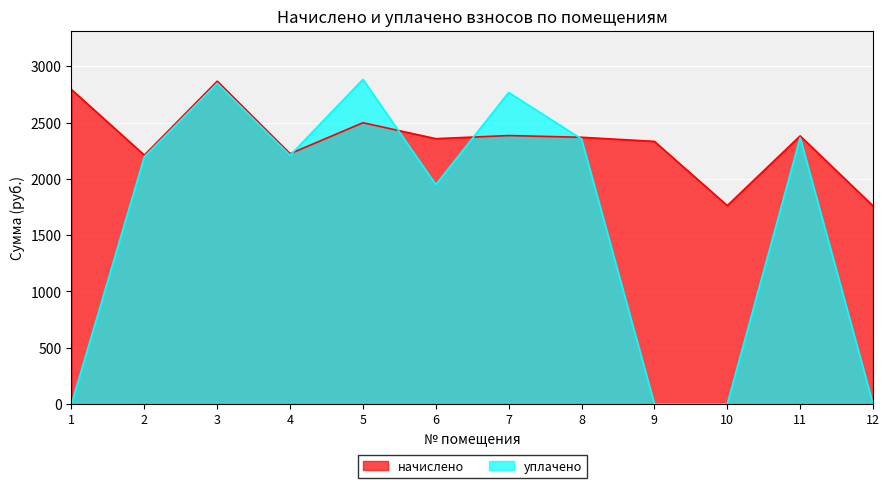

How many values in the уплачено series exceed 2210?

6